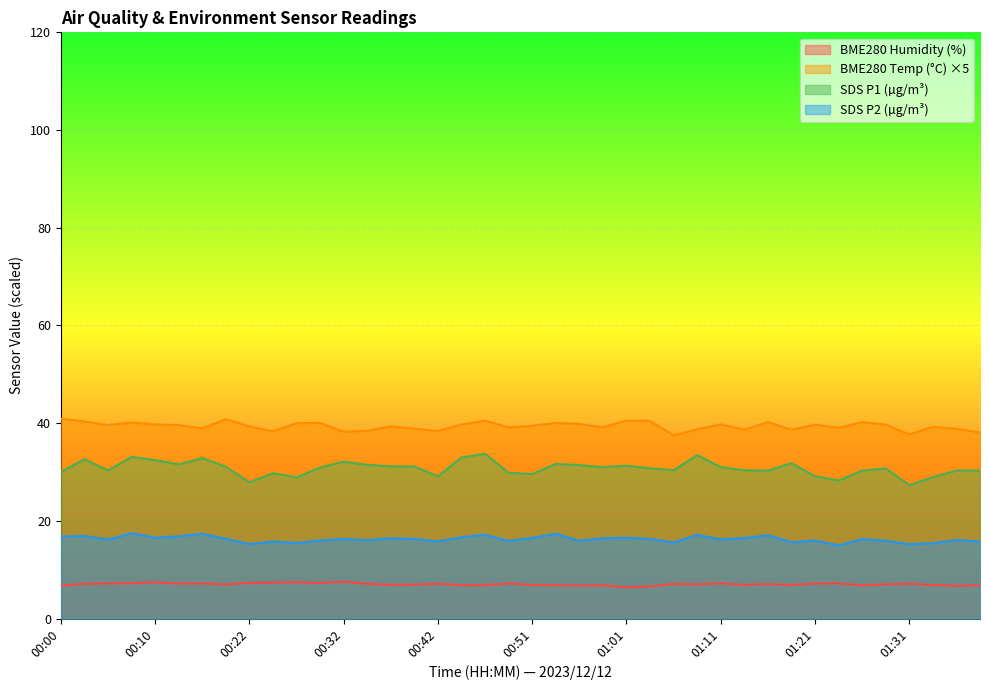

How many lines are shown in the chart?

4